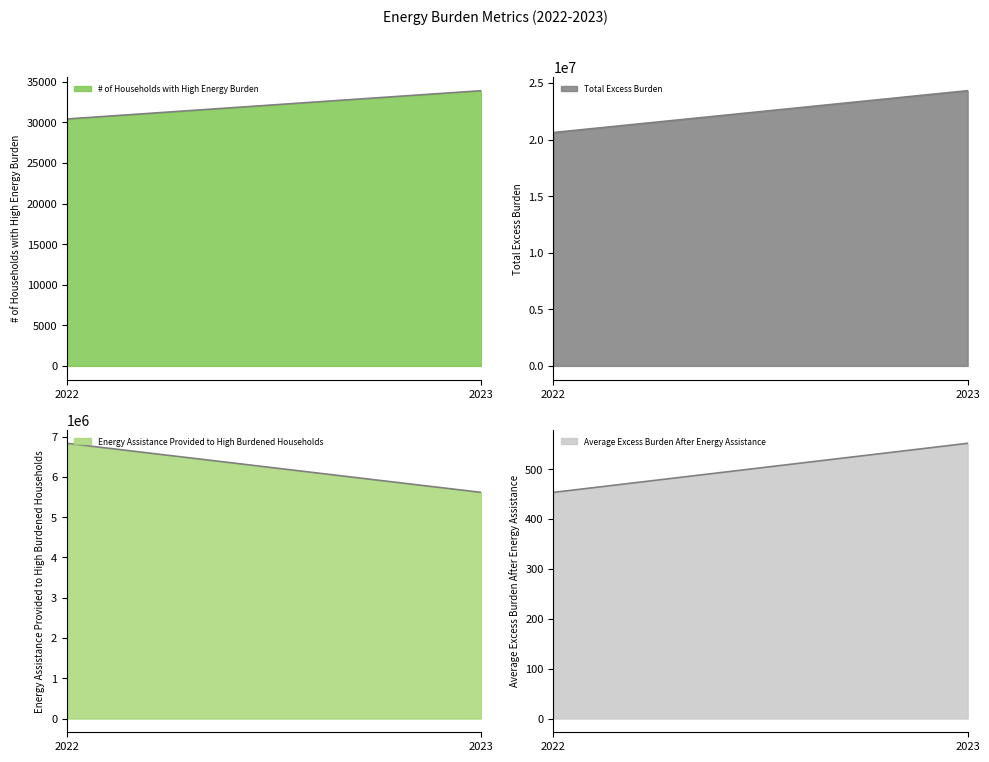

What is the difference between the # of Households with High Energy Burden values at 2023 and 2022?

3485.0